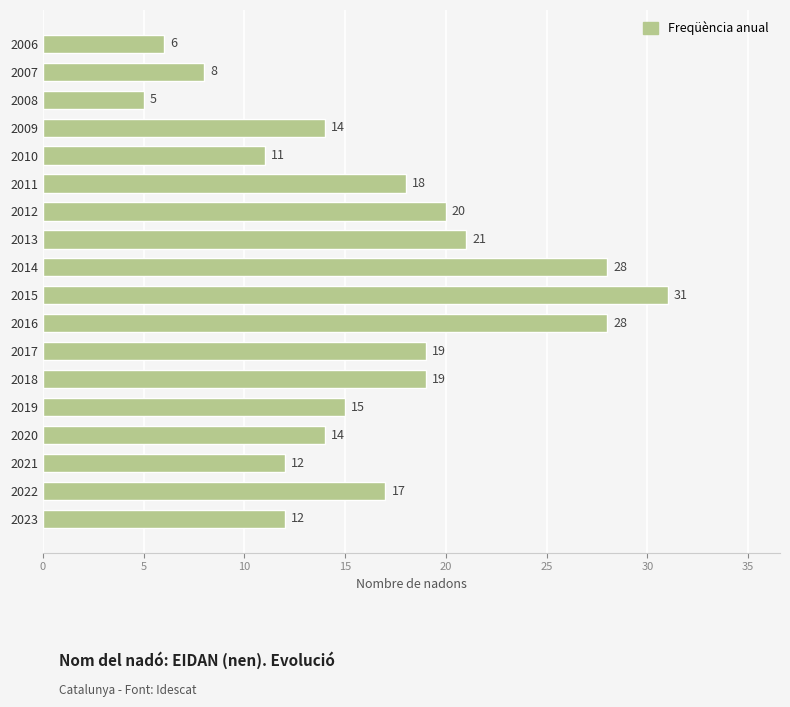

At which label is the value closest to 18?

2011